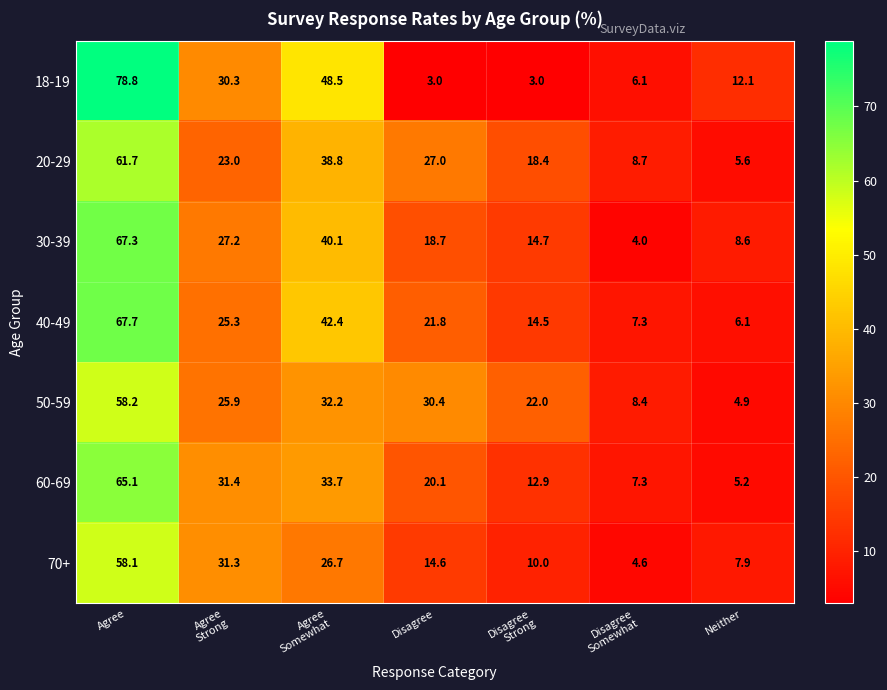

True or false: 60-69 has a value of 65.1 at Agree.

True